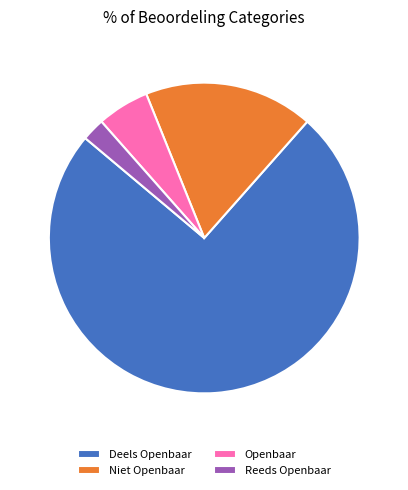

Combined, do Openbaar and Reeds Openbaar account for over 50%?

No